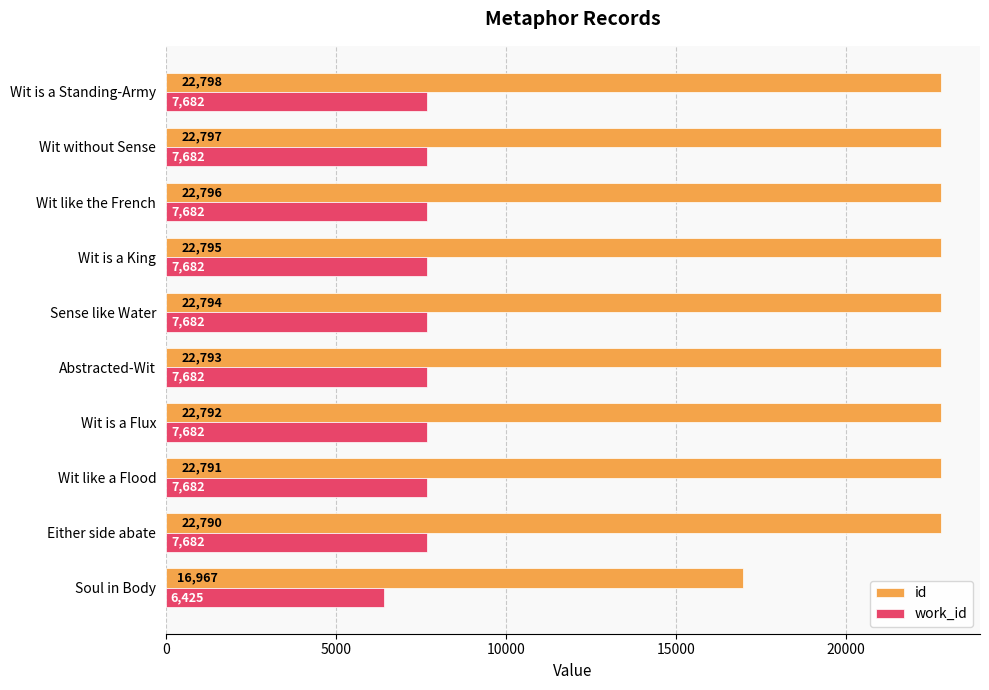

Read the work_id value at Wit is a King.

7682